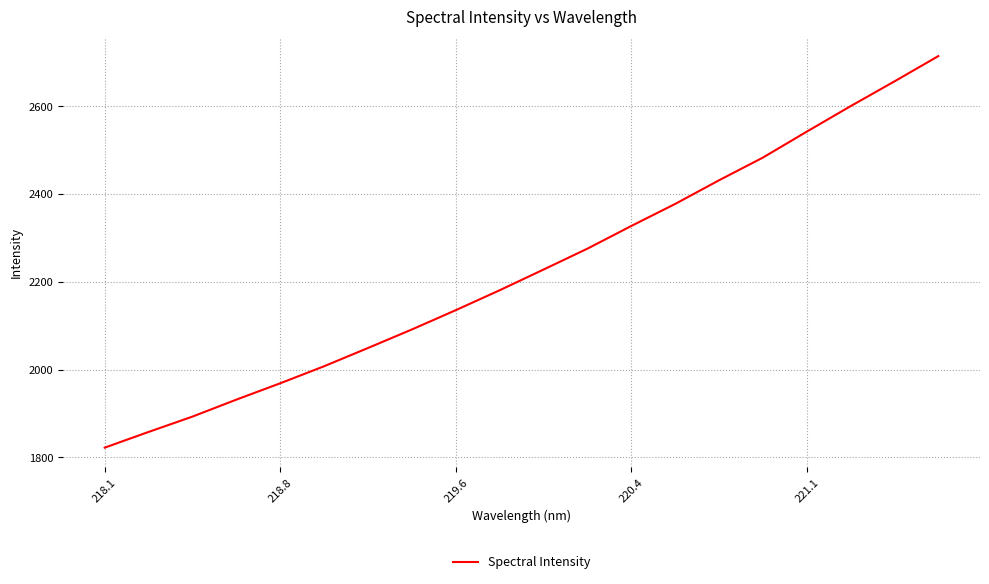

What is the sum of all values?

44575.5